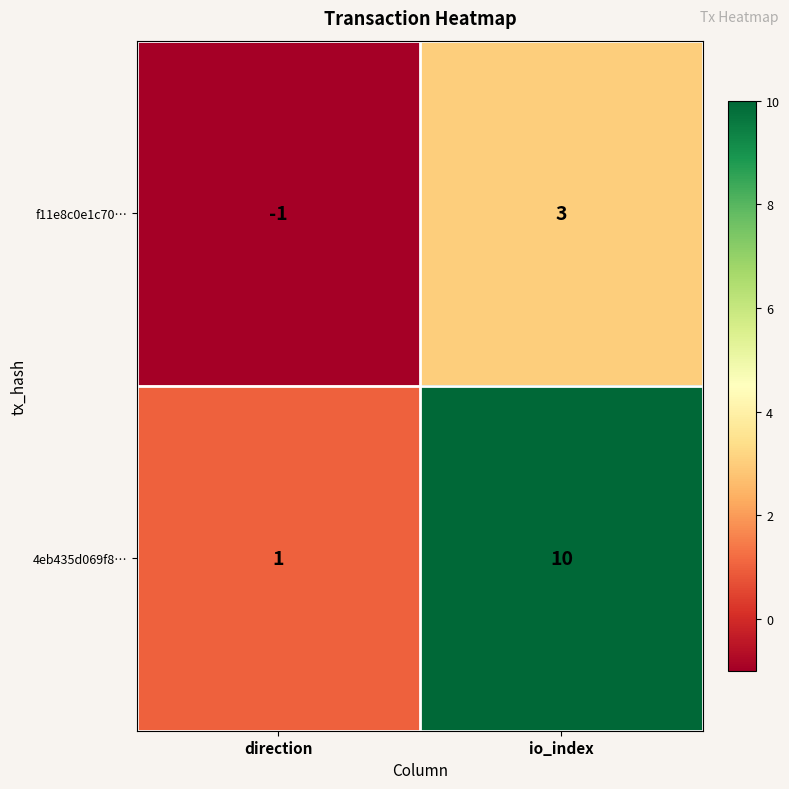

Rank the series by their maximum value, from highest to lowest.

4eb435d069f8…, f11e8c0e1c70…